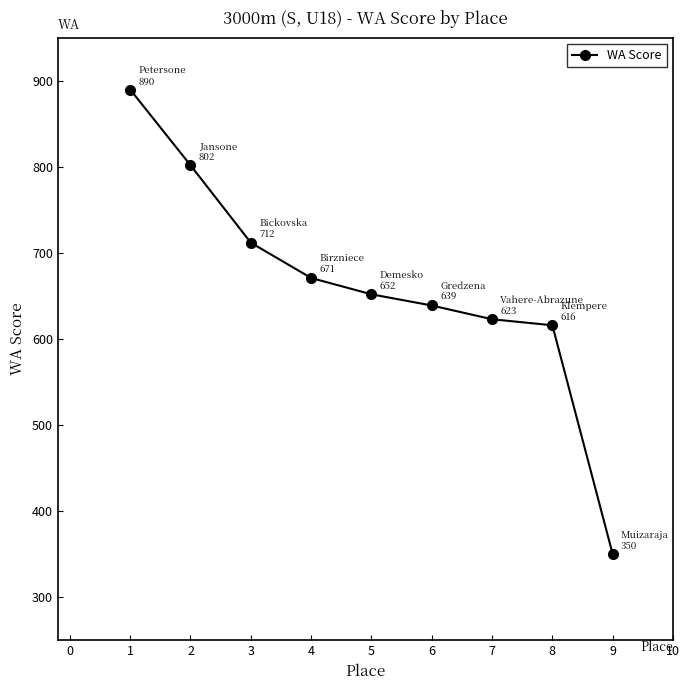

What is the approximate value at 7?

623